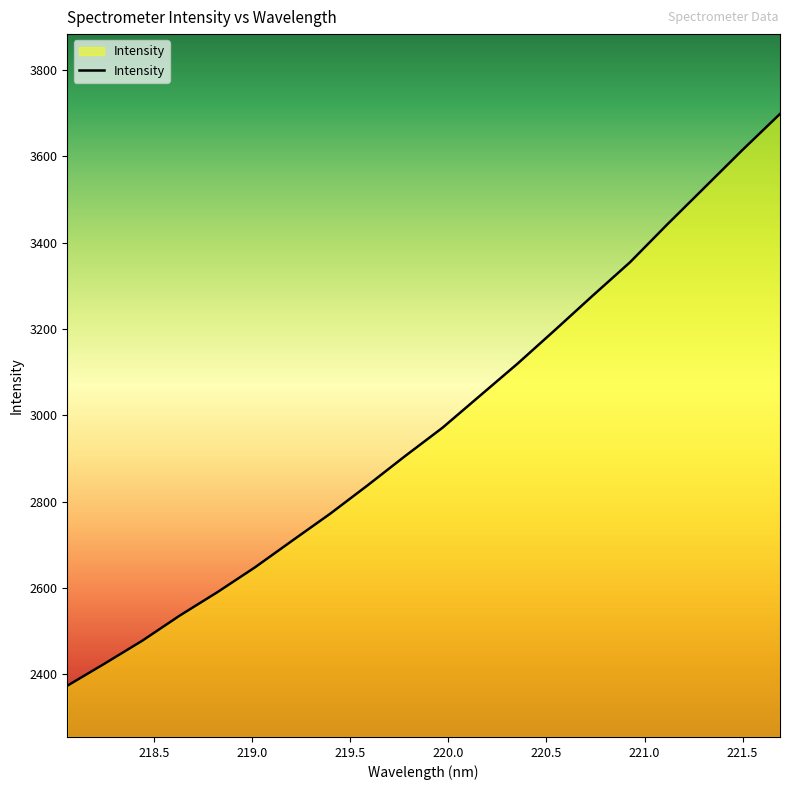

What is the difference between the maximum and minimum values?

1324.8